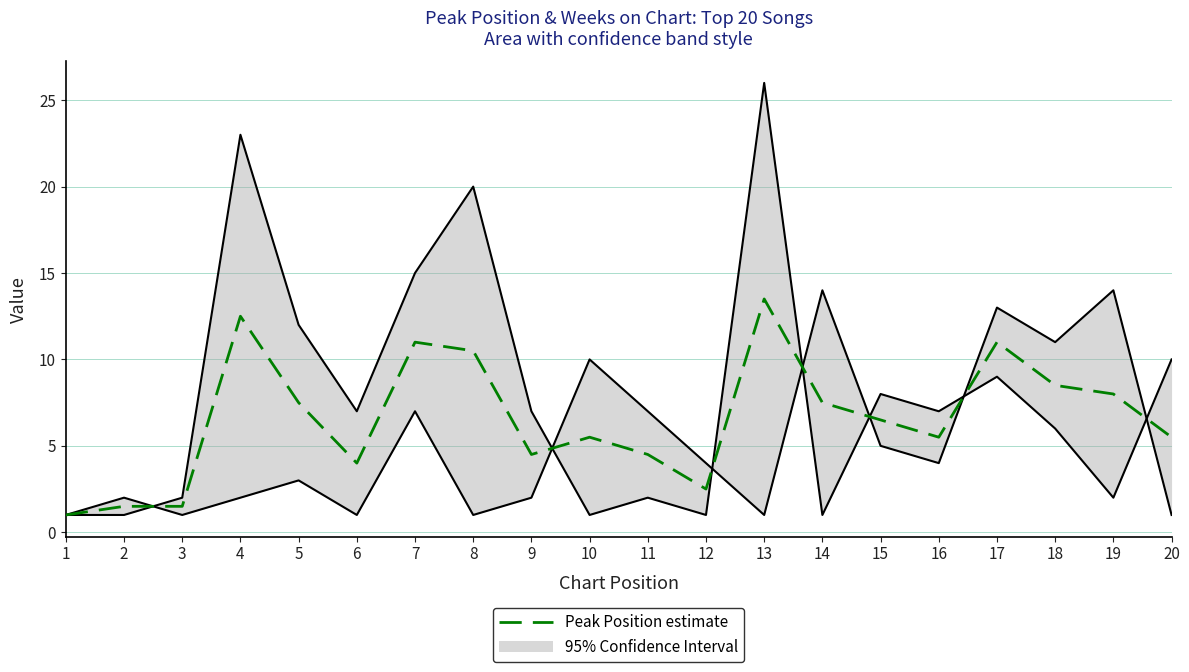

What is the average value?

6.6